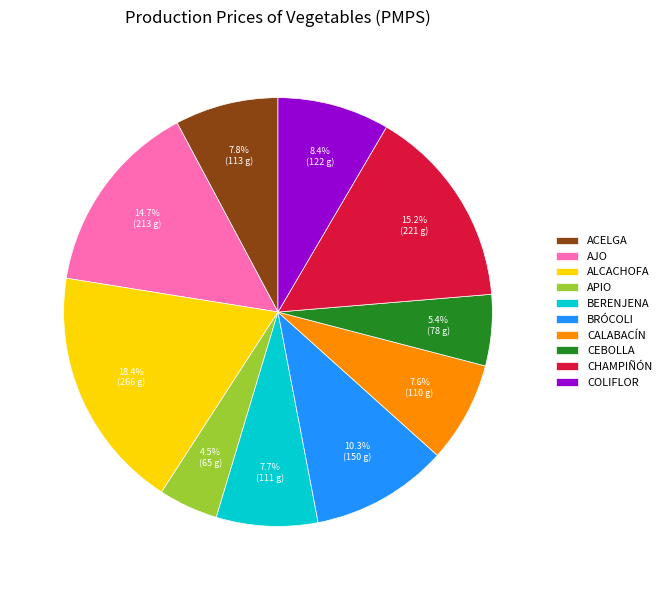

To the nearest percent, what portion does ALCACHOFA represent?

18%